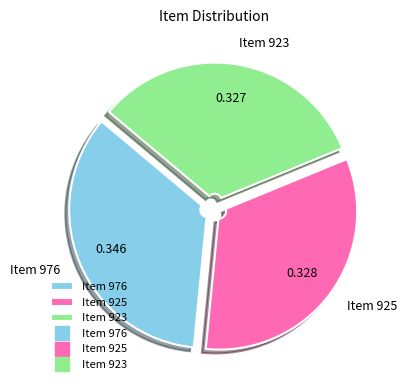

Is there a majority slice in this chart?

No